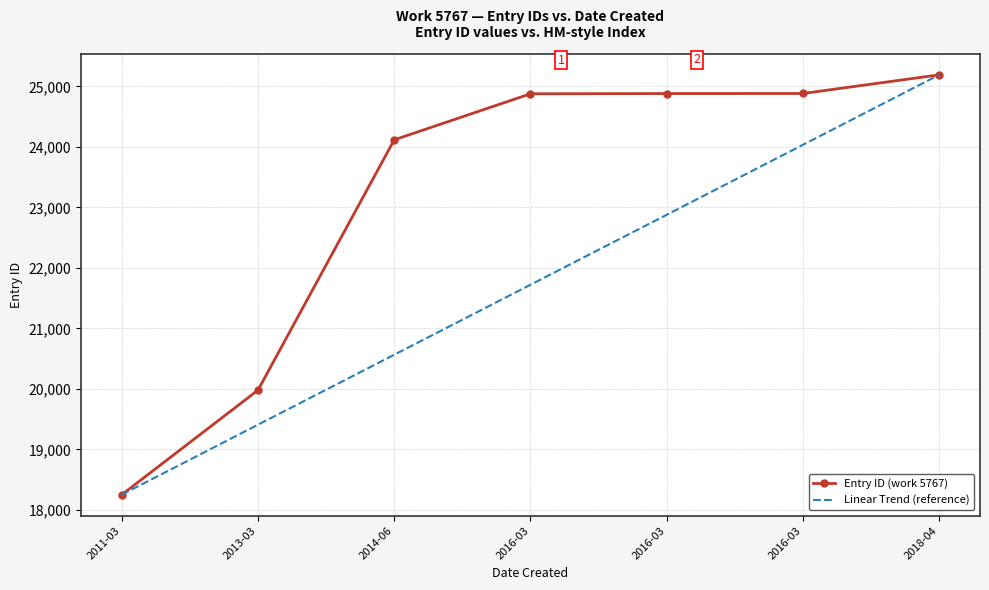

What are all the series names shown in the legend?

Entry ID (work 5767), Linear Trend (reference)